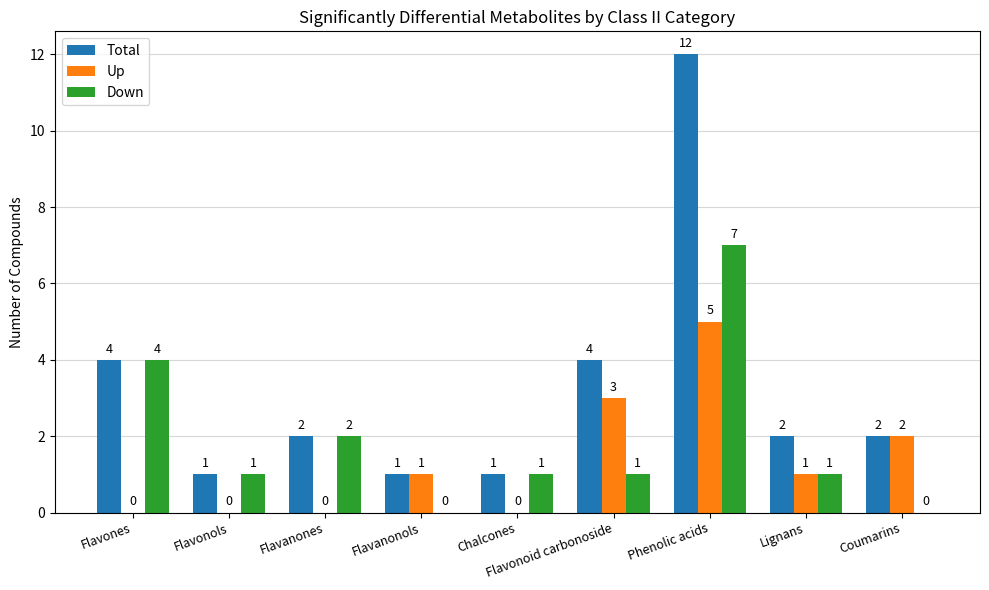

What is the maximum value for Up?

5